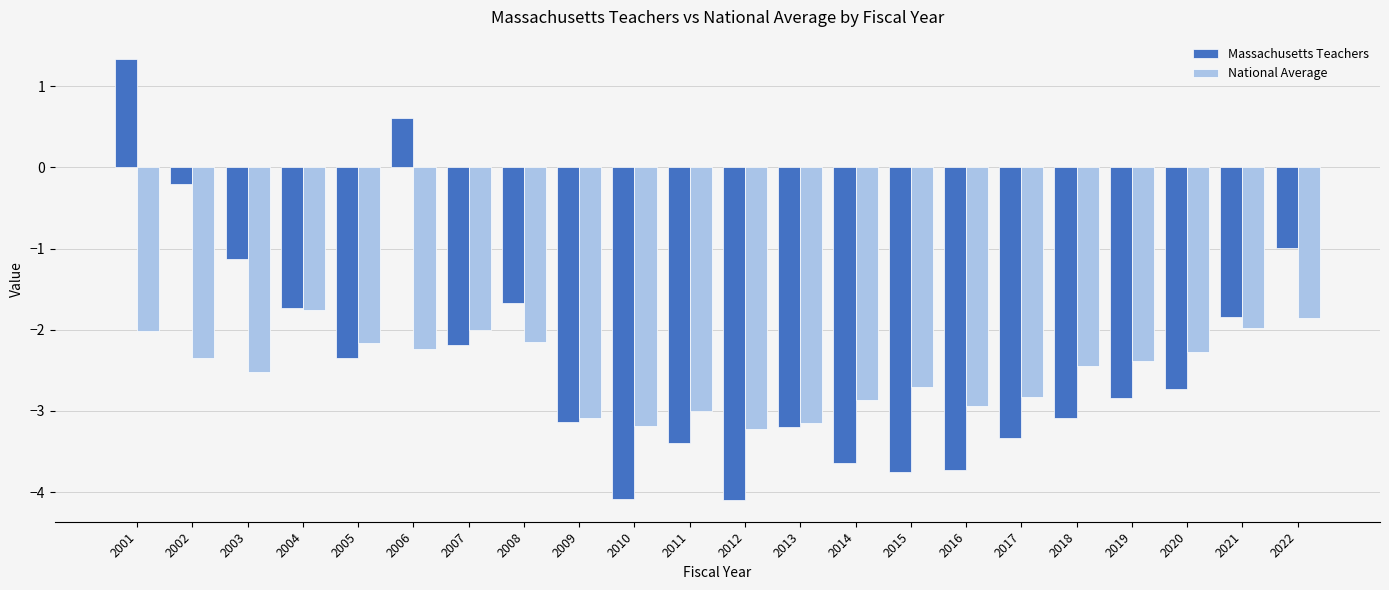

The Massachusetts Teachers series shows -3.4 at 2011. True or false?

True